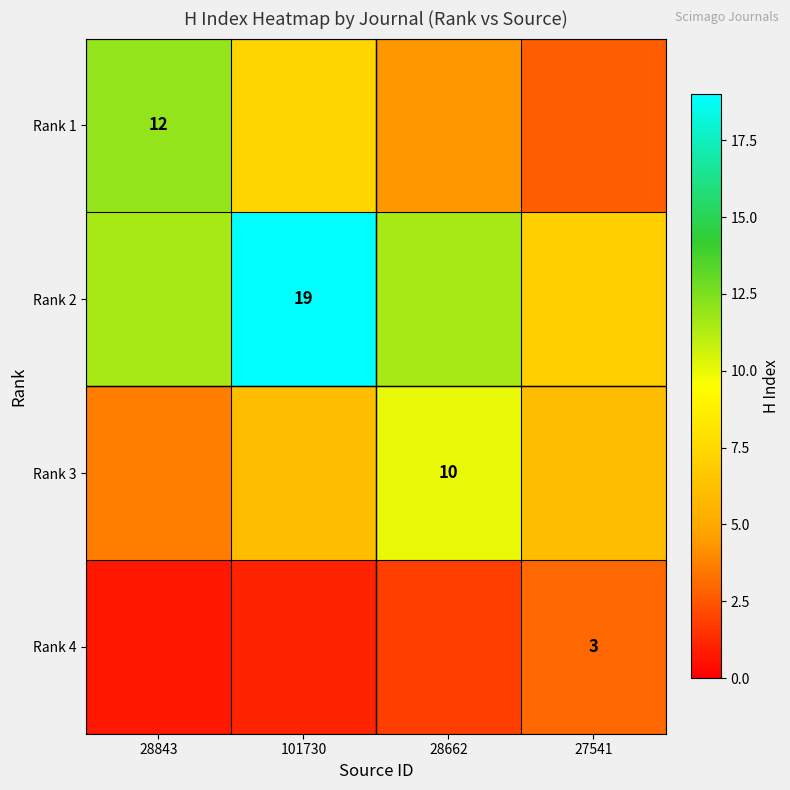

What is the total value across all series at 28843?

27.9